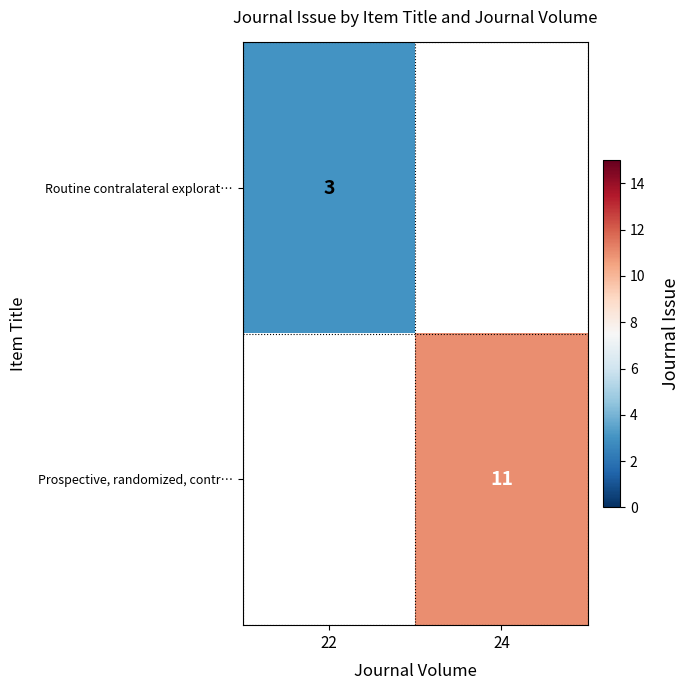

Which has a higher value, 22 or 24?

24